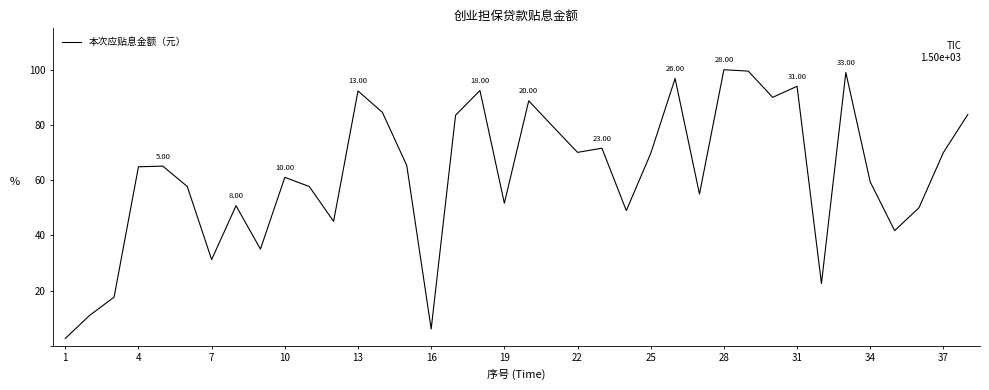

What is the difference between the maximum and minimum values?

97.4